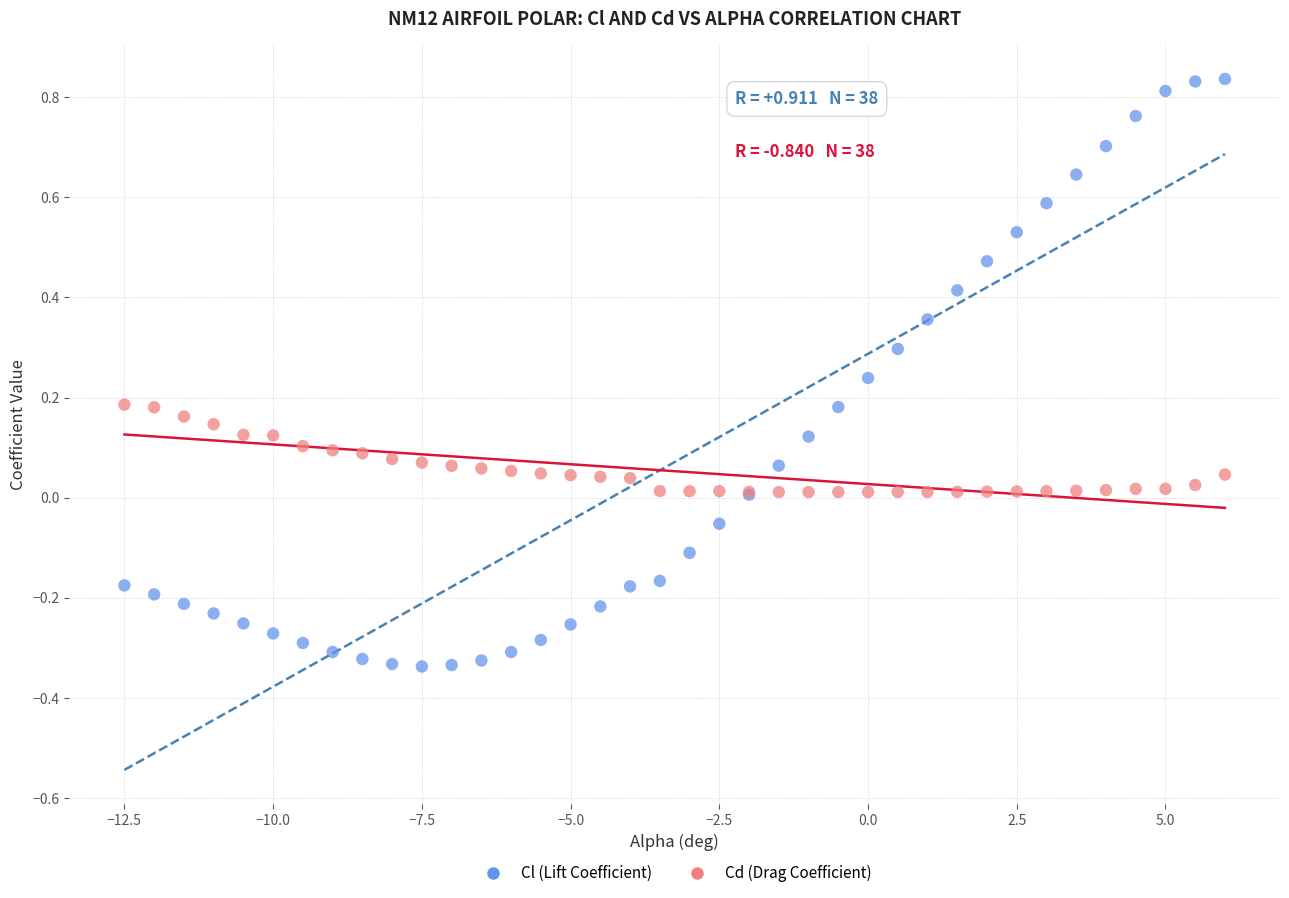

What is the X range (max minus min) for the scatter plot?

18.5